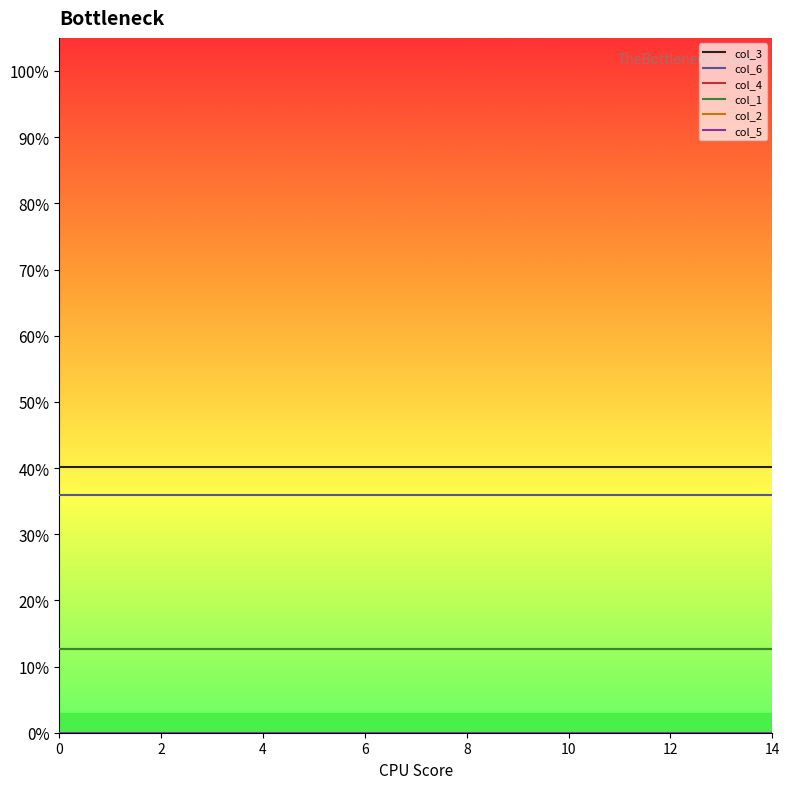

Which series has the widest spread of values?

col_3